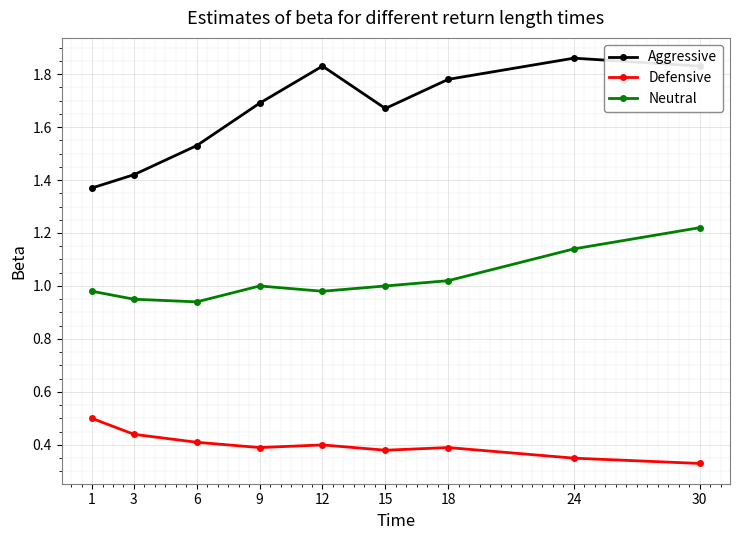

How many lines are shown in the chart?

3